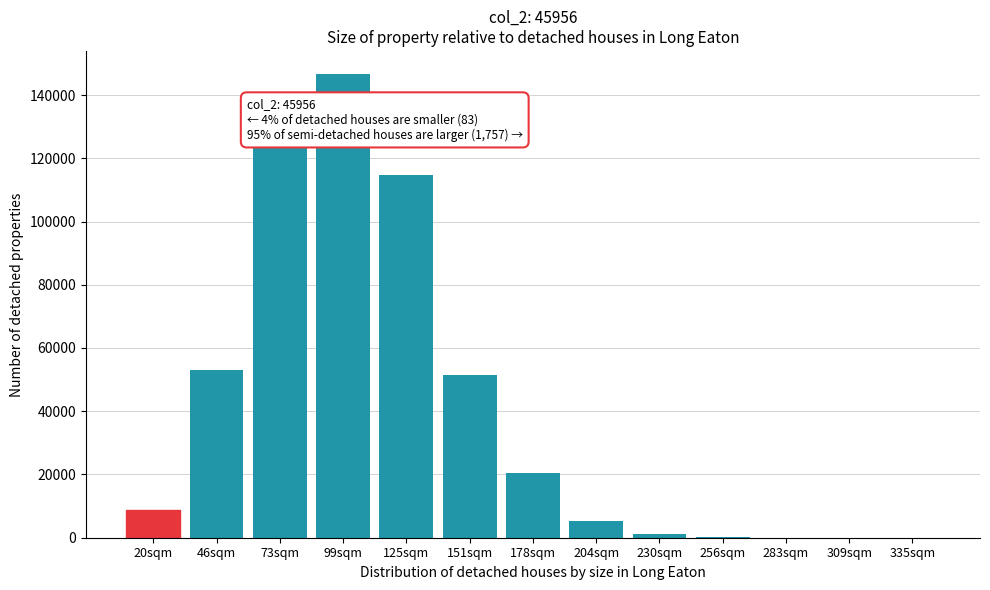

Where is the data nearest to the value 73306?

46sqm